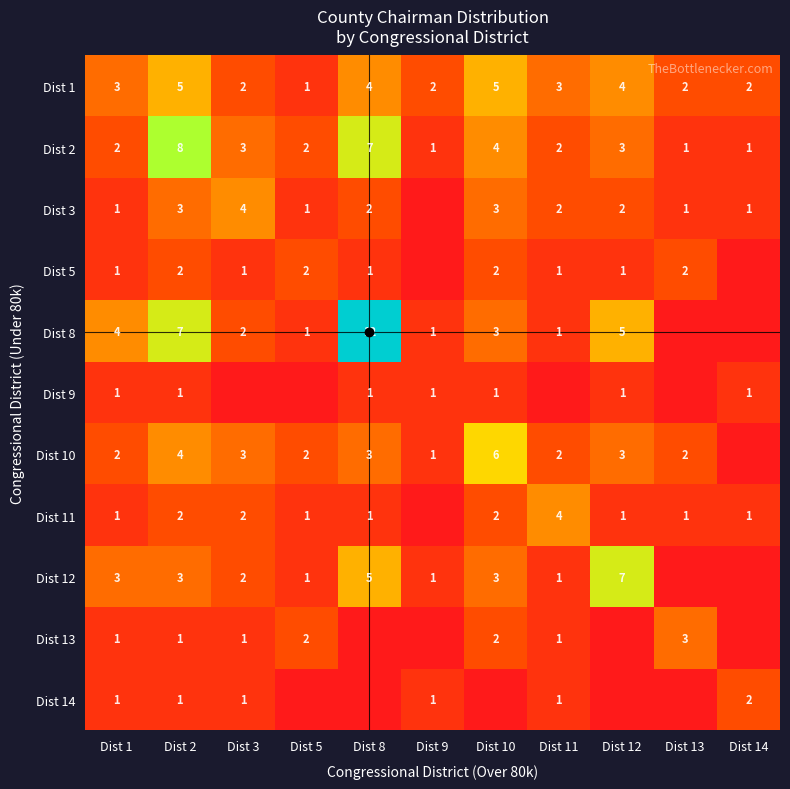

Which has a higher value, Dist 13 or Dist 2?

Dist 2